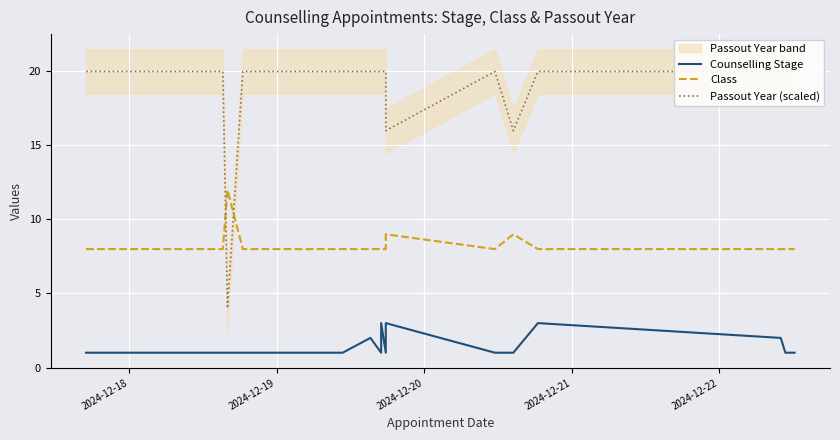

True or false: Counselling Stage and Passout Year (scaled) cross at least once.

False